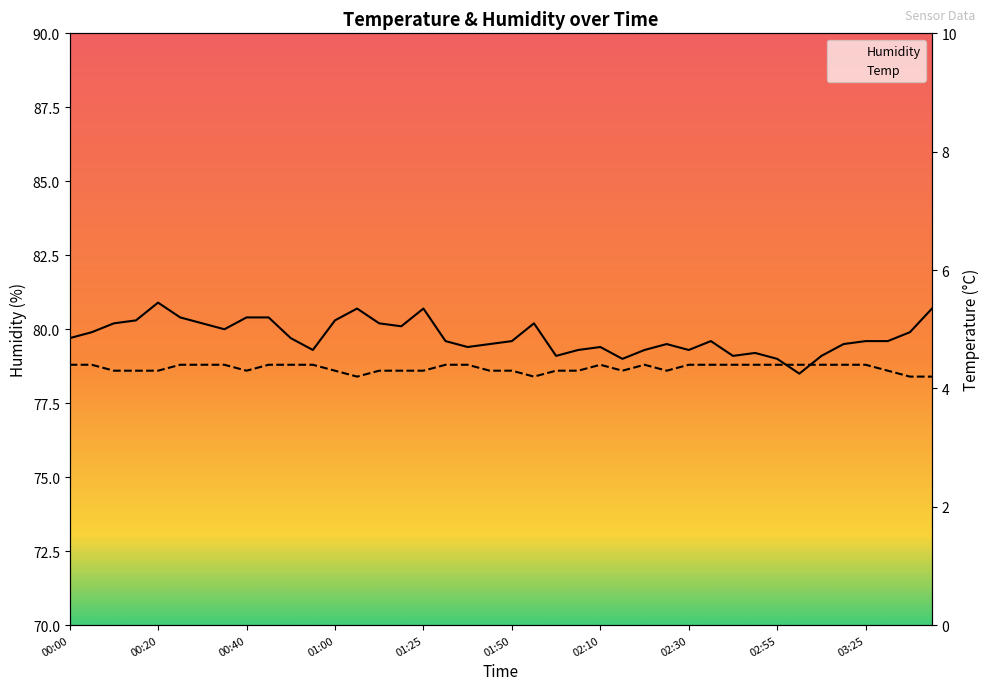

What is the value of the Humidity point at the 22nd from the left?

80.2